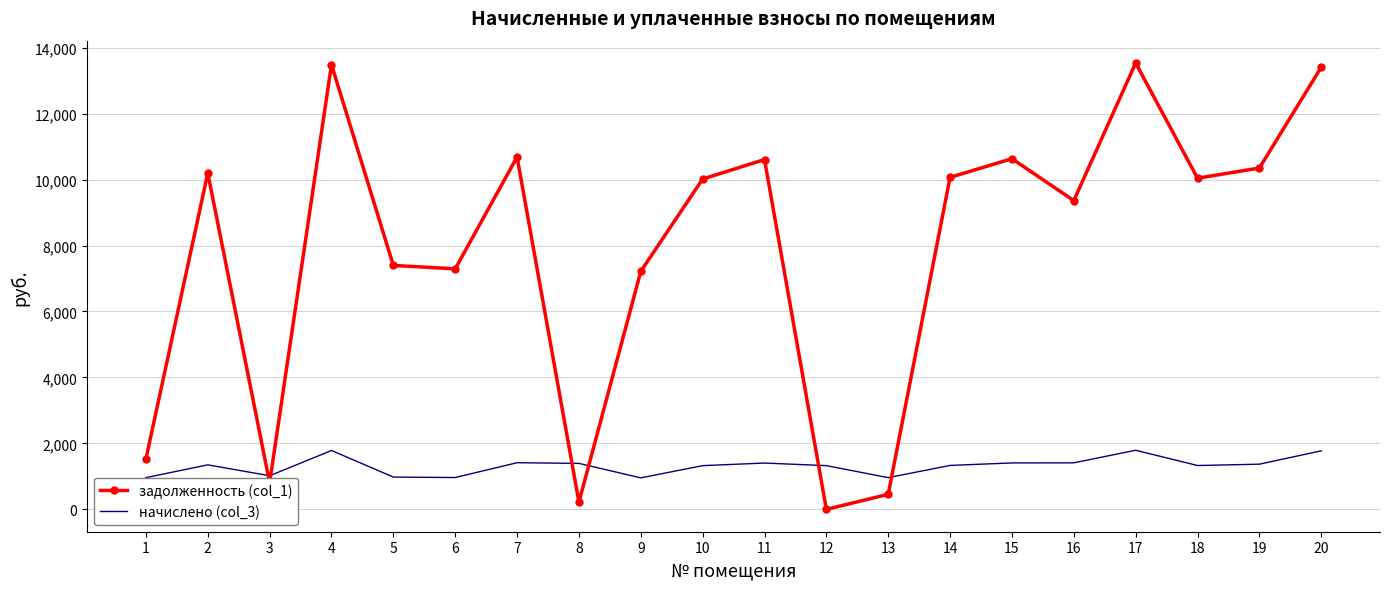

Between which two adjacent categories do задолженность (col_1) and начислено (col_3) first intersect?

2 and 3